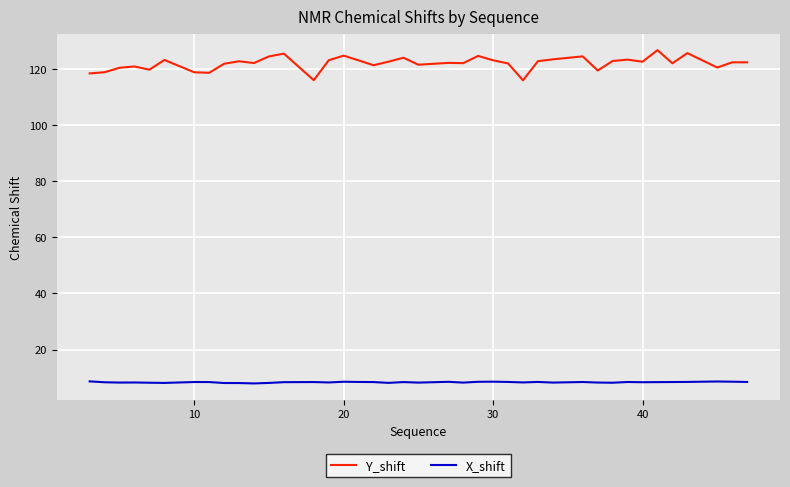

What is the difference between the maximum and minimum values in the Y_shift series?

10.7